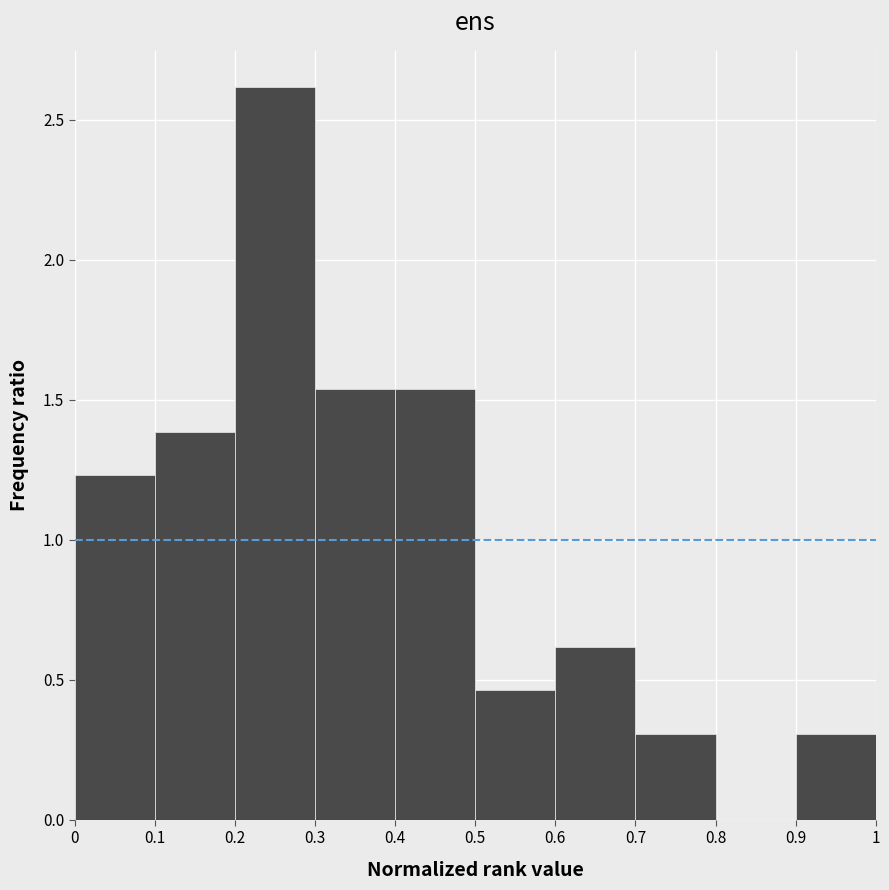

Reading left to right, list every bar in this chart as the range it spans on the x-axis followed by its height. The values are not printed on the chart, so give them approximately, as read against the axis.

0 to 0.1: 1.25
0.1 to 0.2: 1.40
0.2 to 0.3: 2.60
0.3 to 0.4: 1.55
0.4 to 0.5: 1.55
0.5 to 0.6: 0.45
0.6 to 0.7: 0.60
0.7 to 0.8: 0.30
0.8 to 0.9: 0
0.9 to 1: 0.30